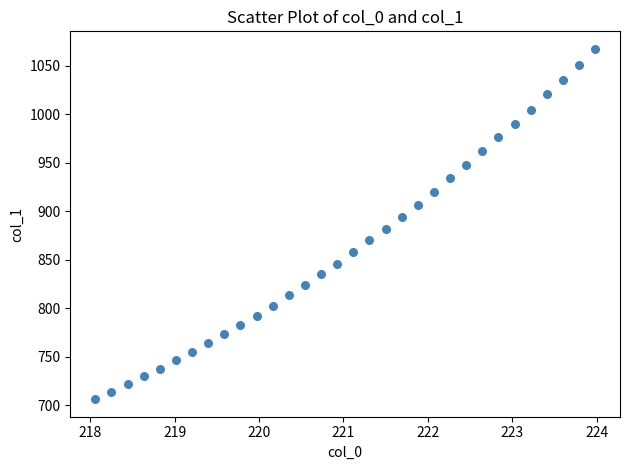

What is the range of Y values (max minus min)?

360.9